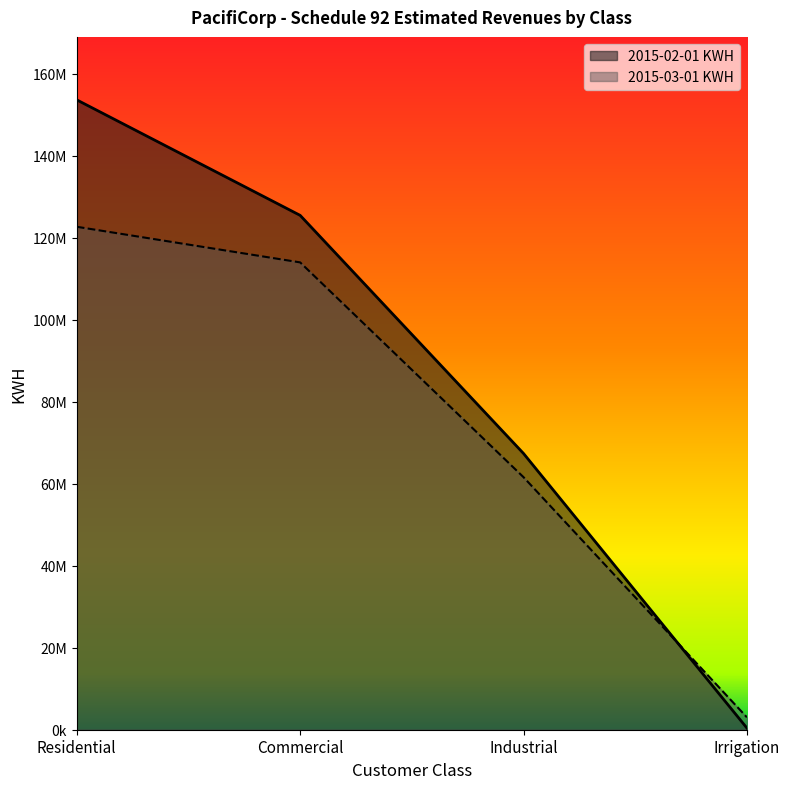

Which series changed the most between Residential and Industrial?

2015-02-01 KWH